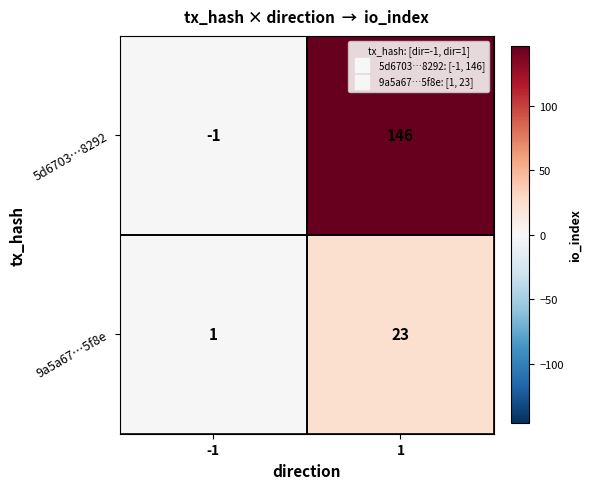

Rank the series by their maximum value, from lowest to highest.

9a5a67…5f8e, 5d6703…8292